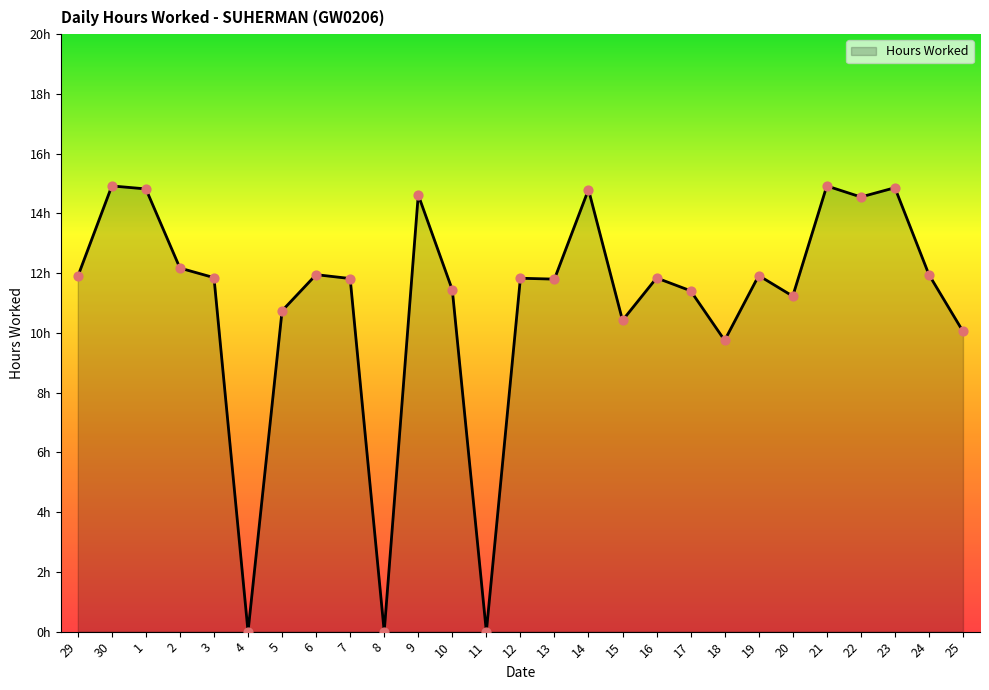

Does the chart have visible grid lines?

No